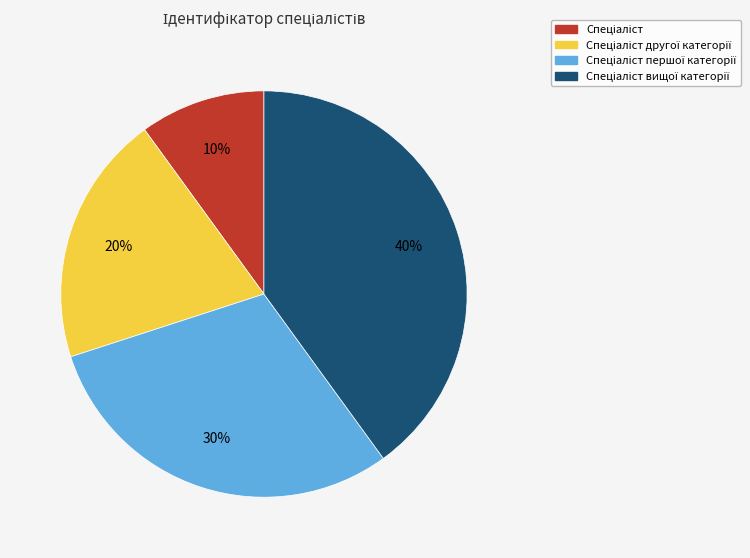

Does any single category account for the majority?

No